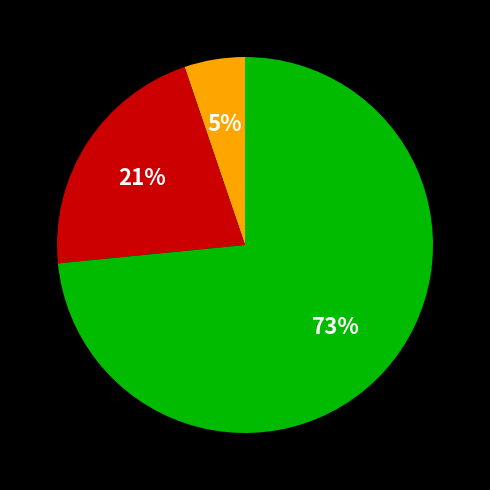

To the nearest percent, what is the average slice percentage?

33%